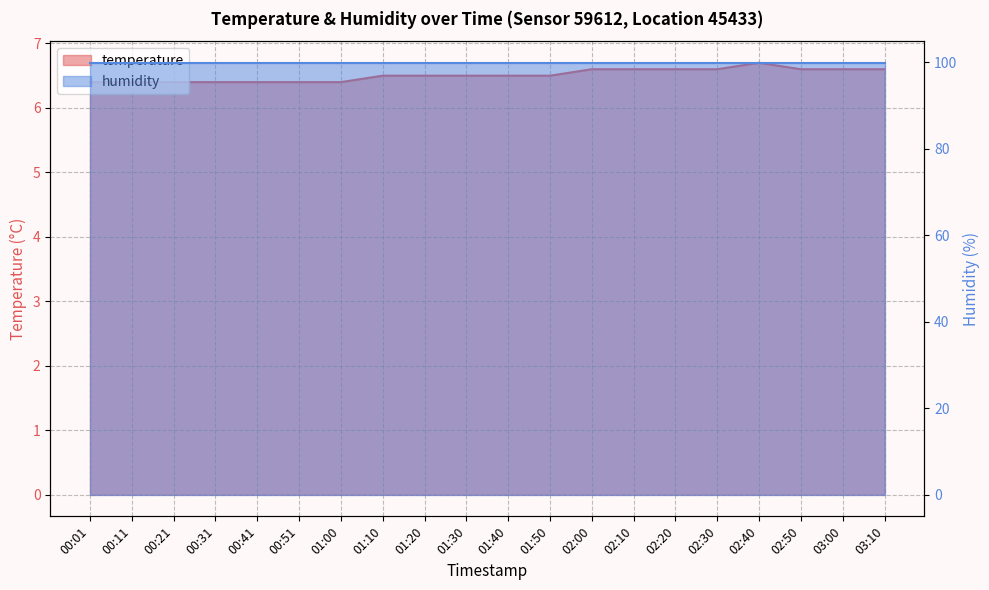

Reading left to right, extract all data points from this chart.

6.4	6.4	6.4	6.4	6.4	6.4	6.4	6.5	6.5	6.5	6.5	6.5	6.6	6.6	6.6	6.6	6.7	6.6	6.6	6.6